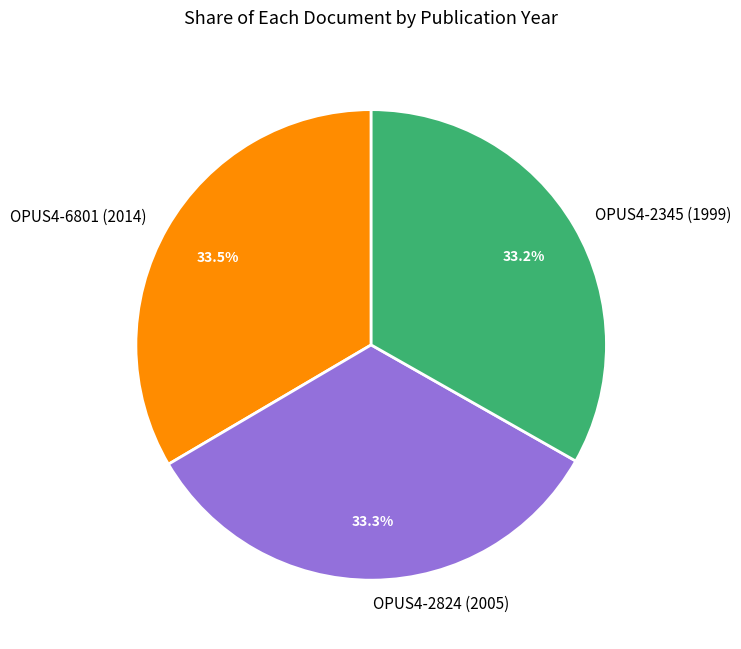

What is the ratio of the value at OPUS4-6801 (2014) to the value at OPUS4-2824 (2005)?

1.0